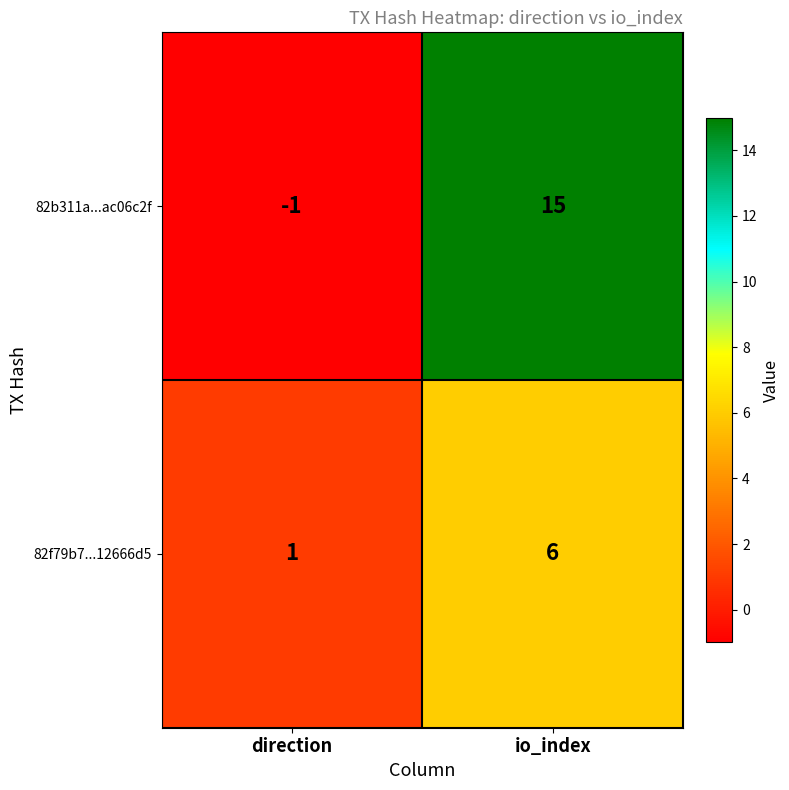

Reading left to right, transcribe all the data shown in this chart.

82b311a...ac06c2f: -1	15
82f79b7...12666d5: 1	6